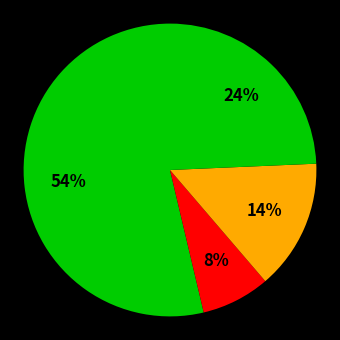

How many segments does this pie chart have?

4